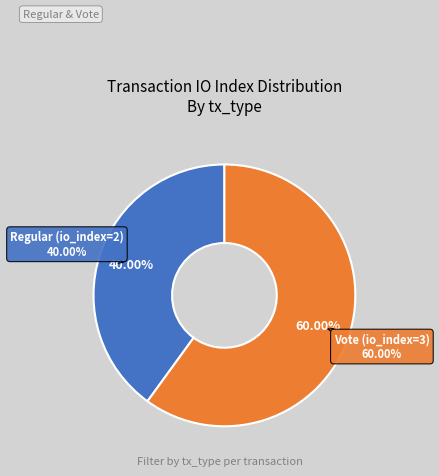

What percentage is the Regular (io_index=2) slice, to the nearest percent?

40%